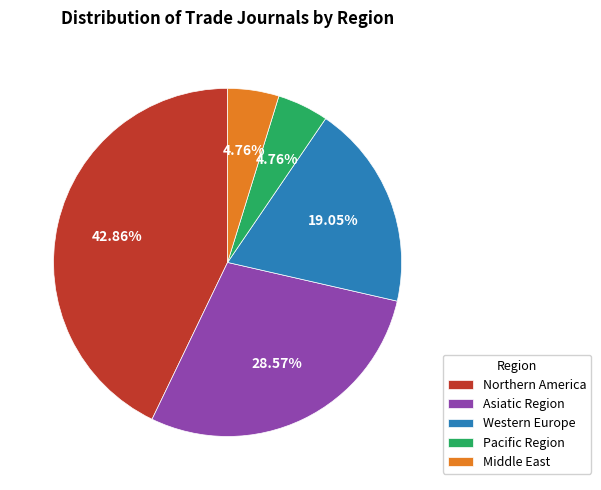

Between Pacific Region and Asiatic Region, which is larger?

Asiatic Region